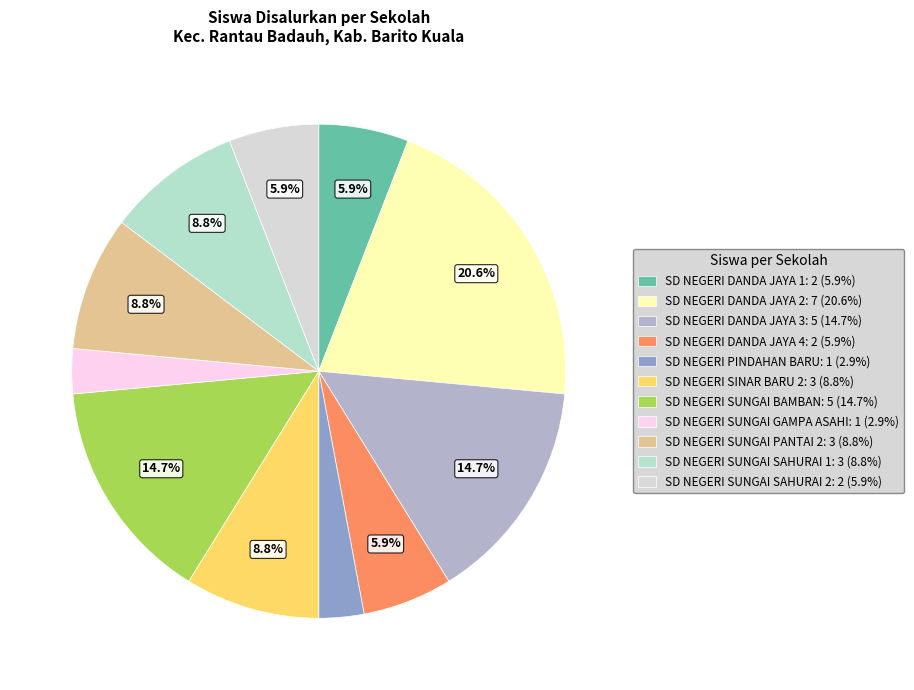

Approximately how many times larger is the value at SD NEGERI SUNGAI GAMPA ASAHI: 1 (2.9%) compared to SD NEGERI SUNGAI SAHURAI 1: 3 (8.8%)?

0.3